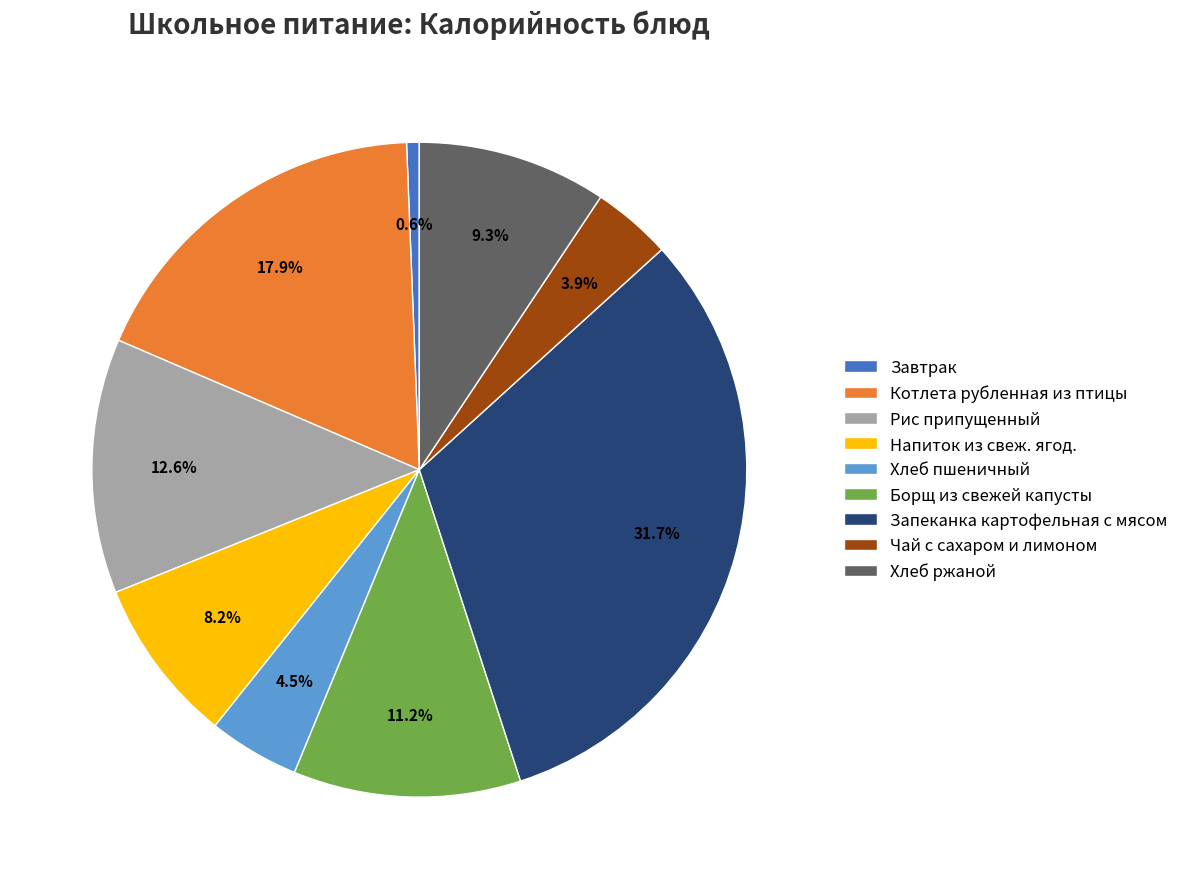

Combined, do Напиток из свеж. ягод. and Запеканка картофельная с мясом account for over 50%?

No